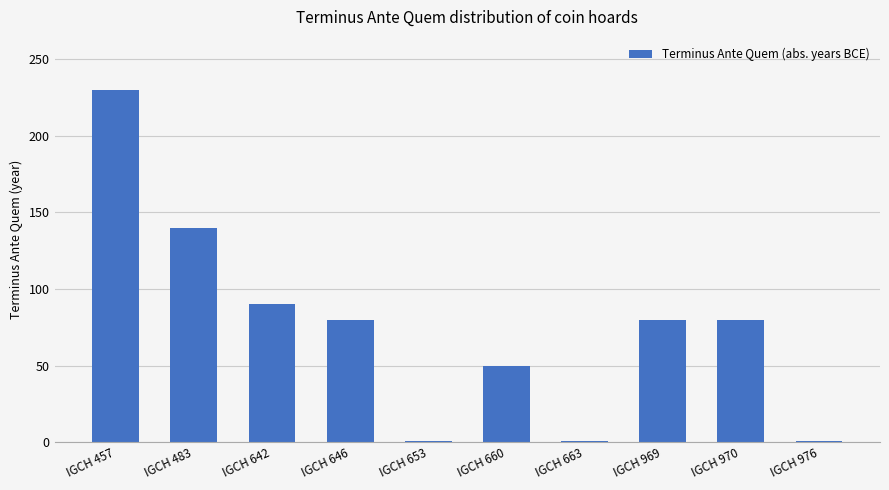

How many values are below 80?

4